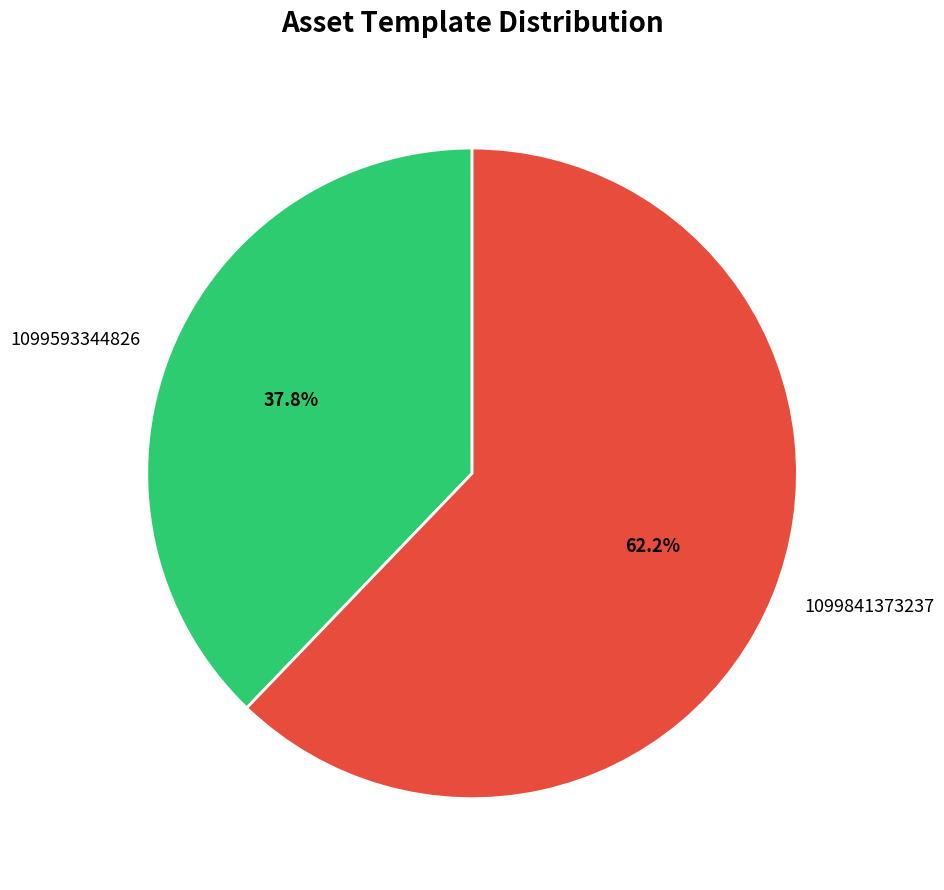

Which category has the biggest portion of the pie?

1099841373237